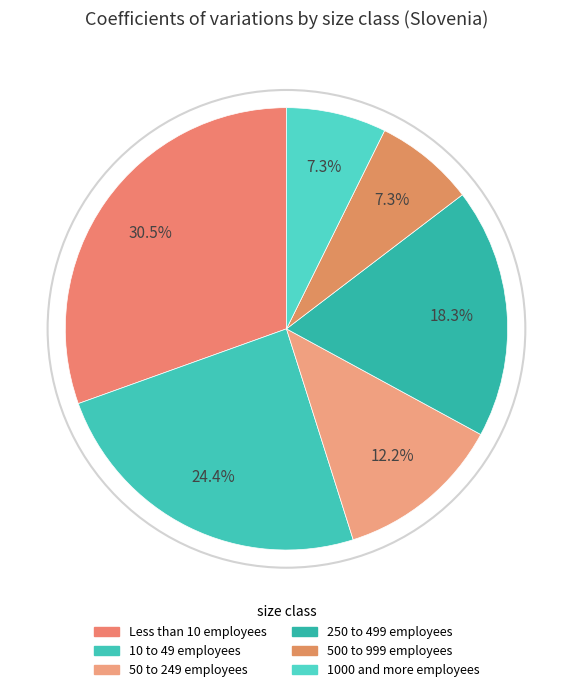

How many segments does this pie chart have?

6